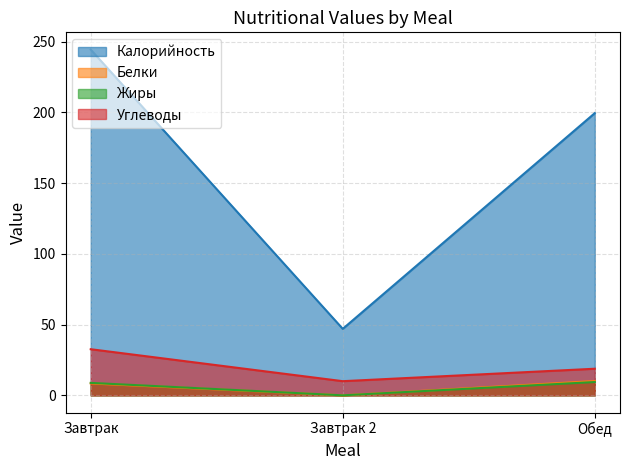

Which label corresponds to the smallest value in the chart?

Завтрак 2